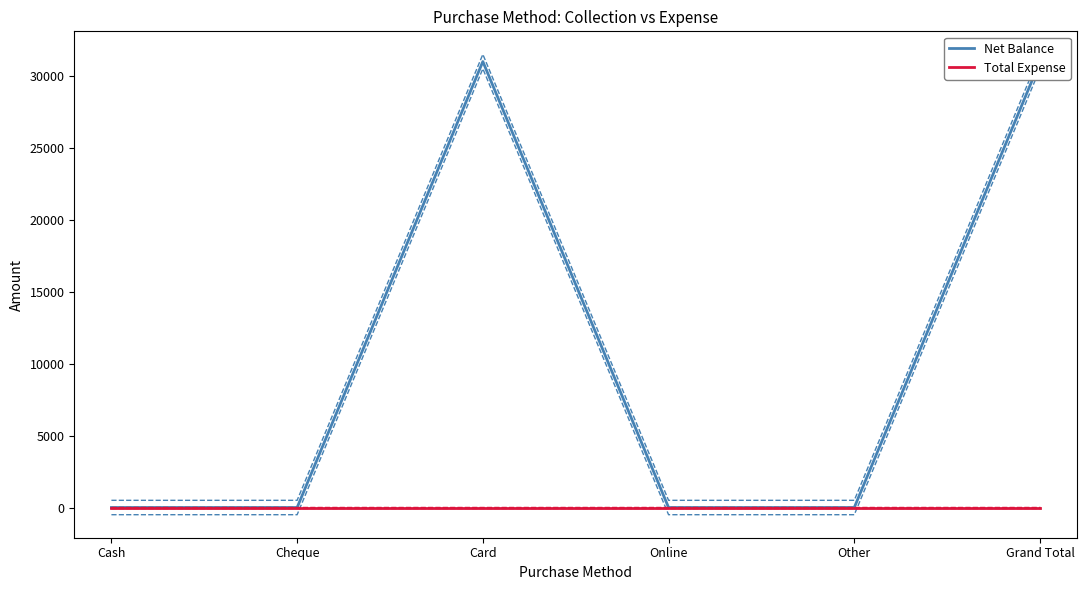

Reading left to right, what are all the values shown in this chart?

Net Balance: Cash=0	Cheque=0	Card=31000	Online=0	Other=0	Grand Total=31000
Total Expense: Cash=0	Cheque=0	Card=0	Online=0	Other=0	Grand Total=0